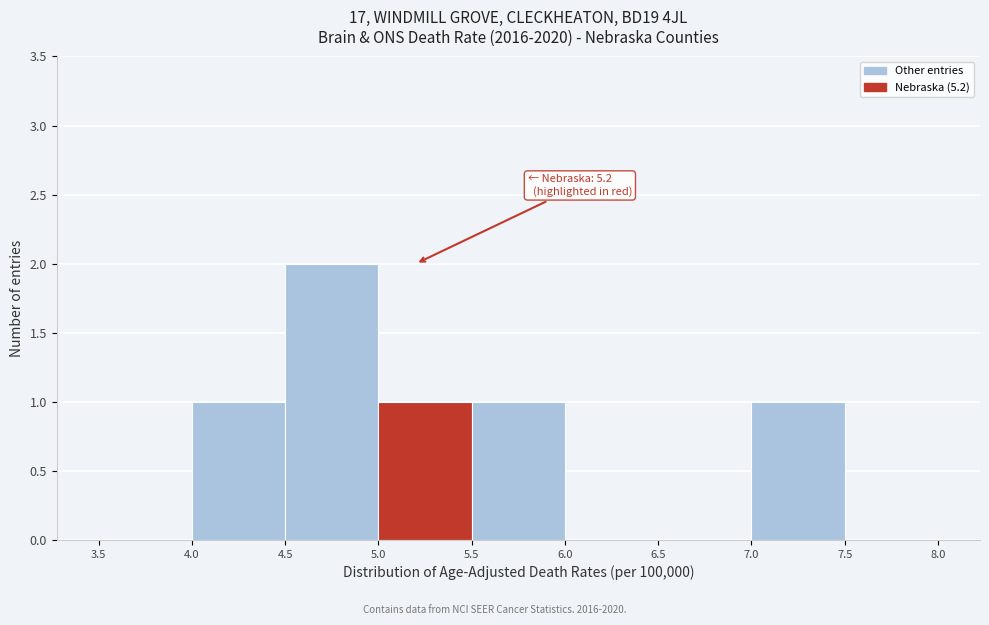

Which range on the x-axis has the tallest bar?

4.5 to 5.0